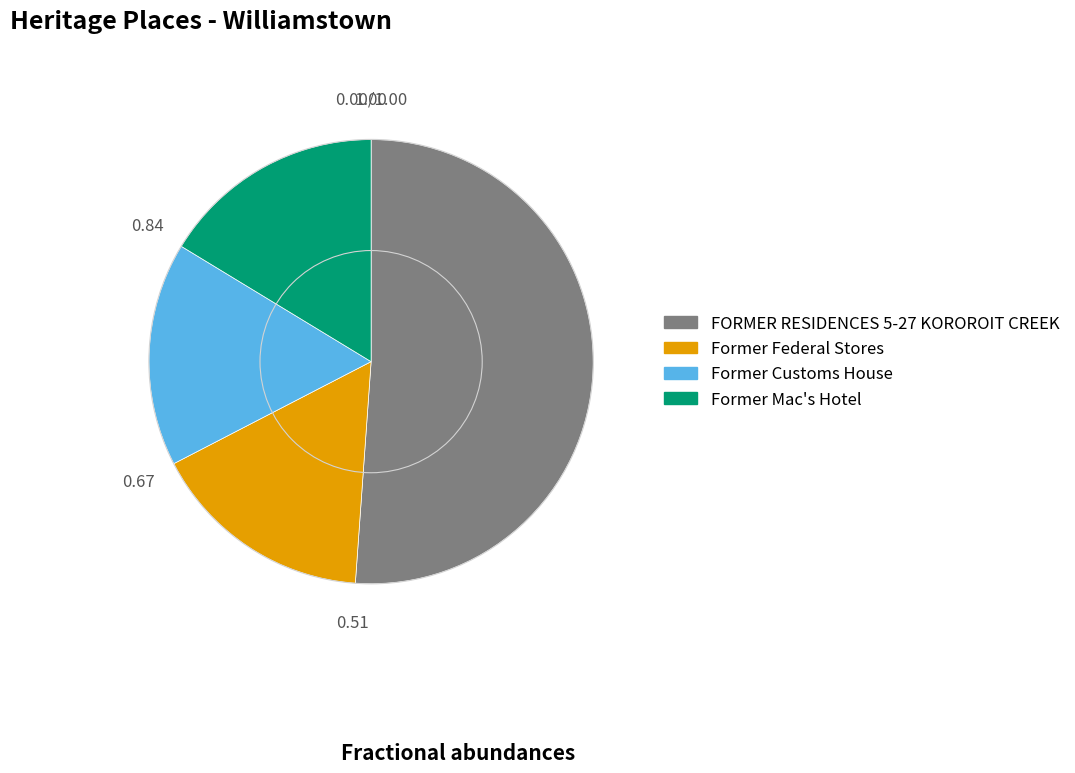

How many segments does this pie chart have?

4